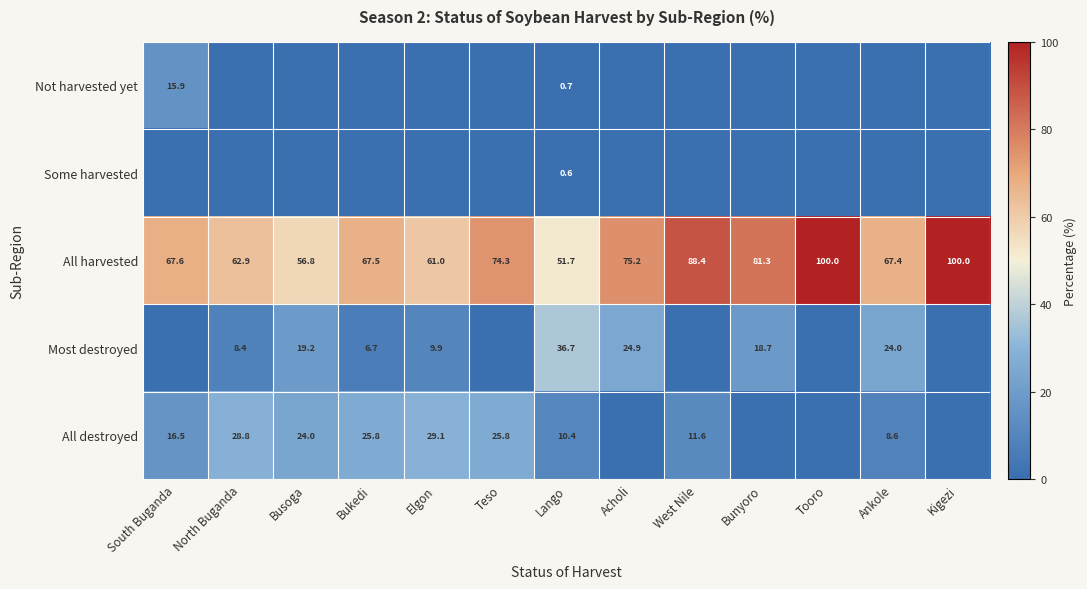

Is the value of All harvested at South Buganda greater than the value of Most destroyed at Bukedi?

Yes